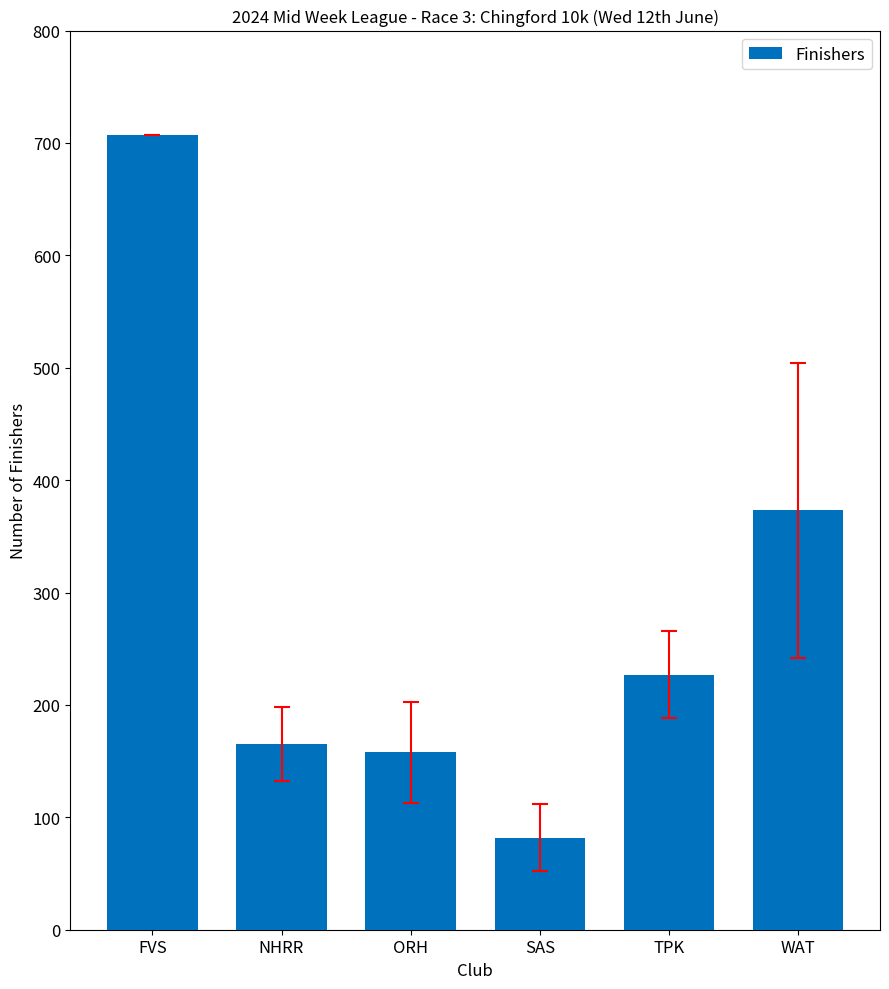

What is the sum of the values at WAT and FVS?

1080